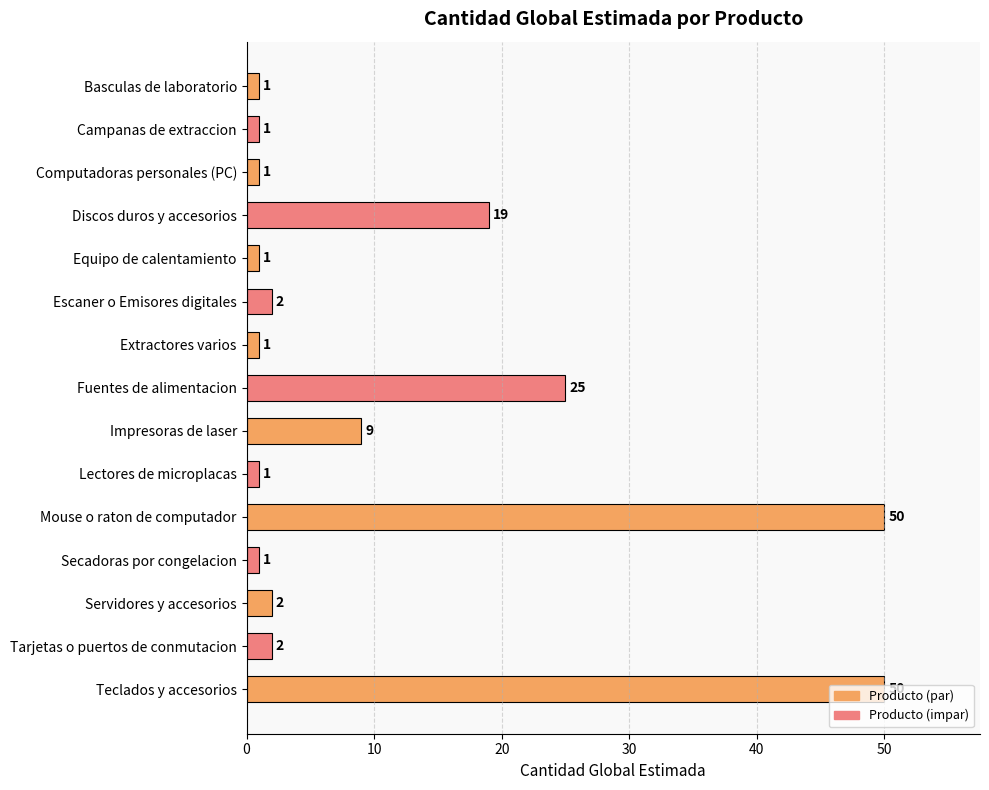

What is the value of the 15th bar from the top?

50